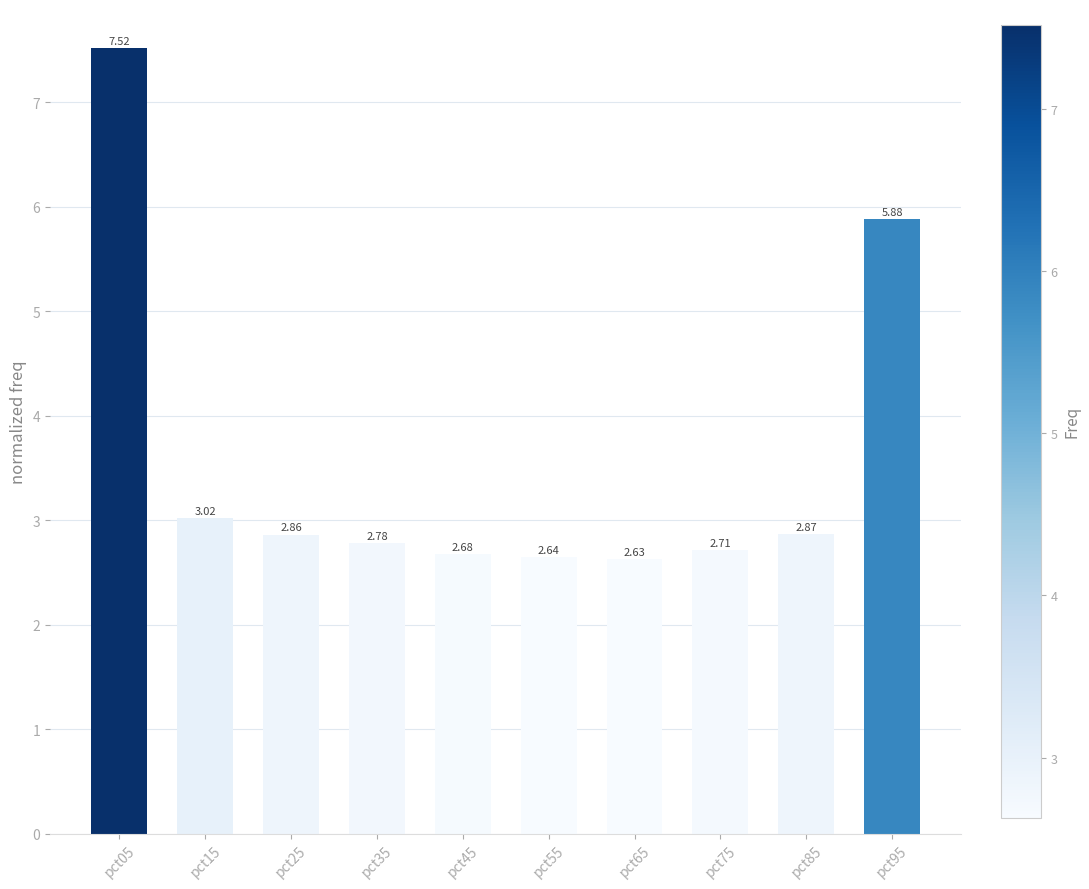

Does the chart contain any negative values?

No